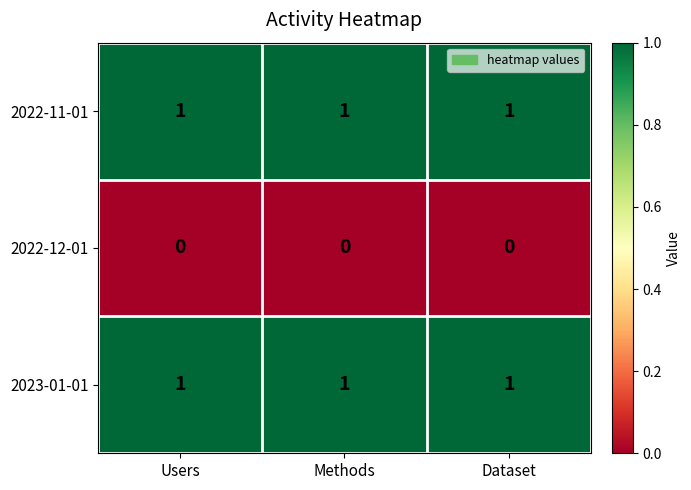

What is the maximum value shown in the chart?

1